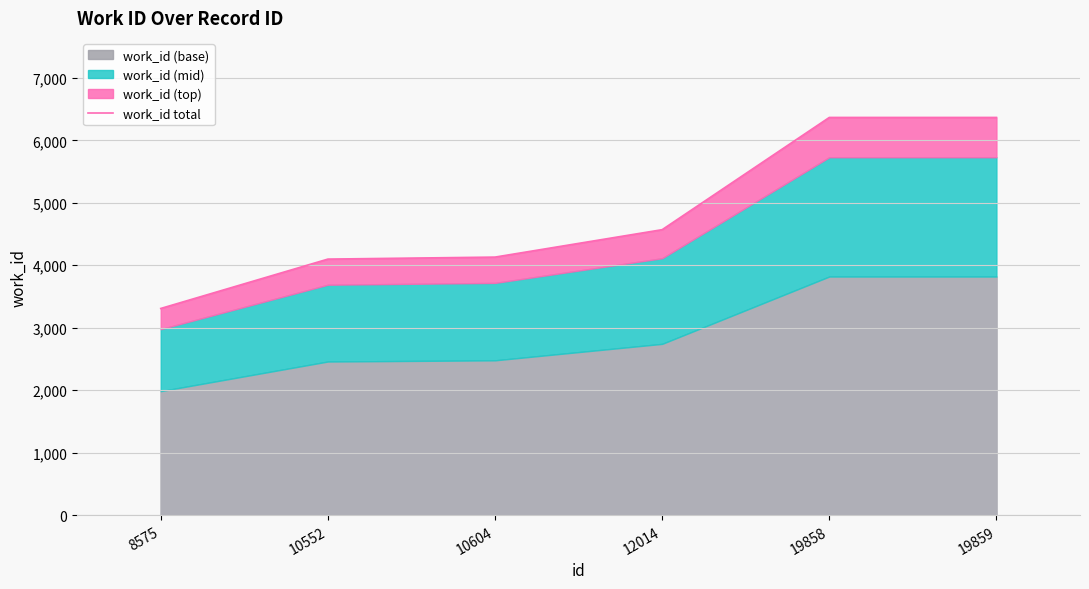

How many data points are less than 4570?

3